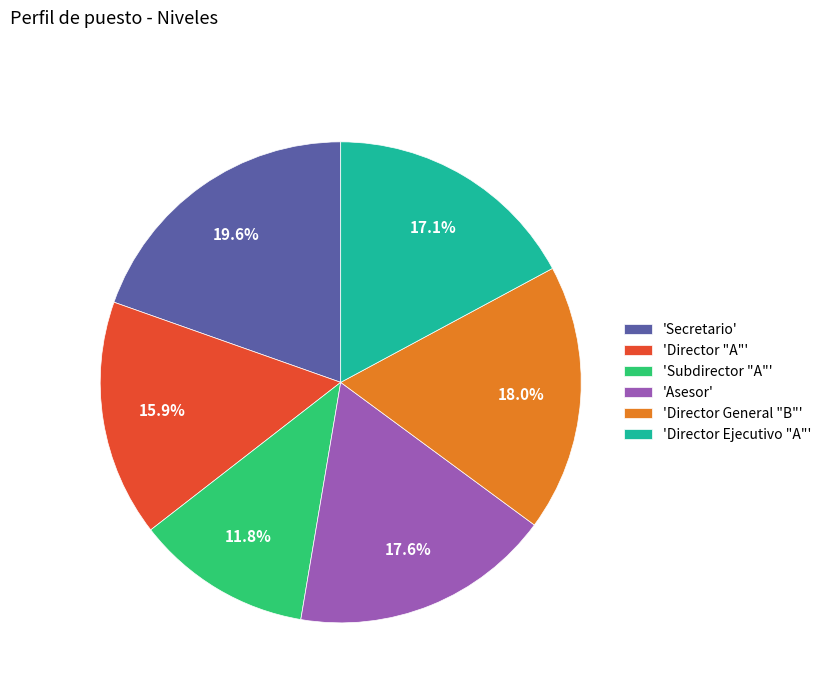

How many slices are in this pie chart?

6